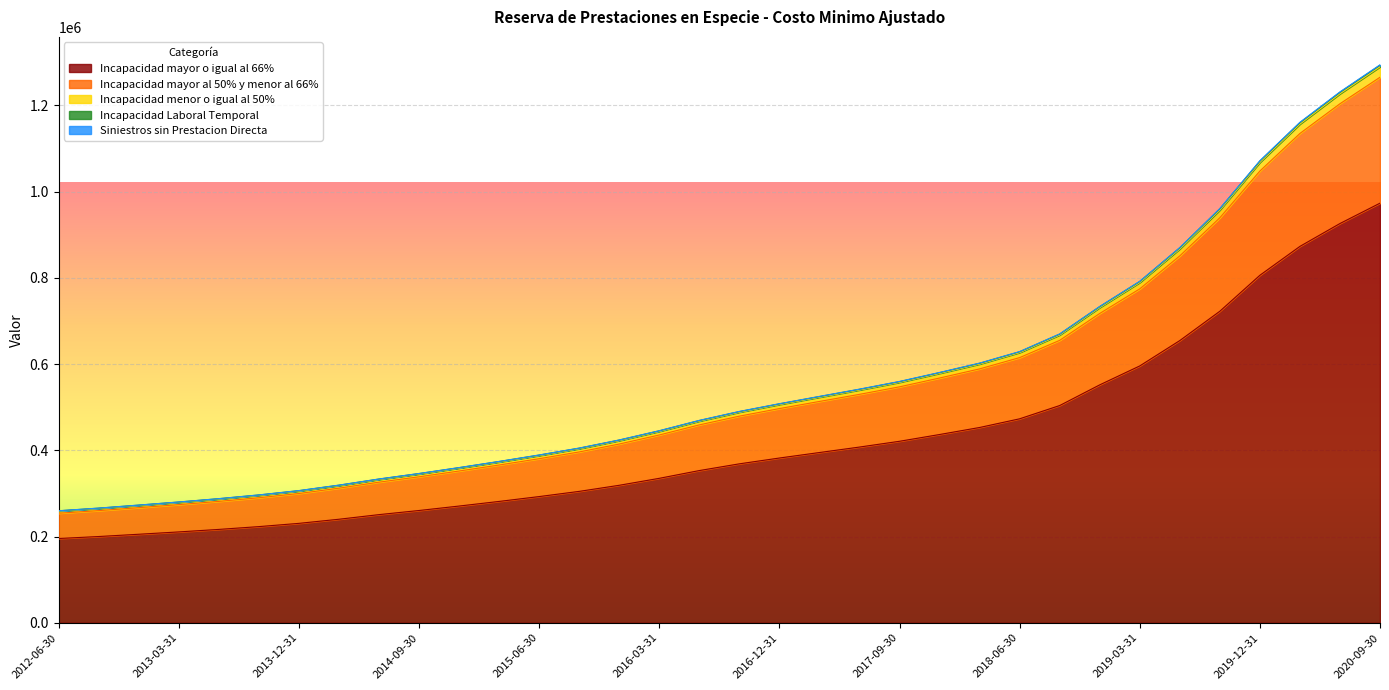

What is the label of the 17th point from the right?

2016-09-30